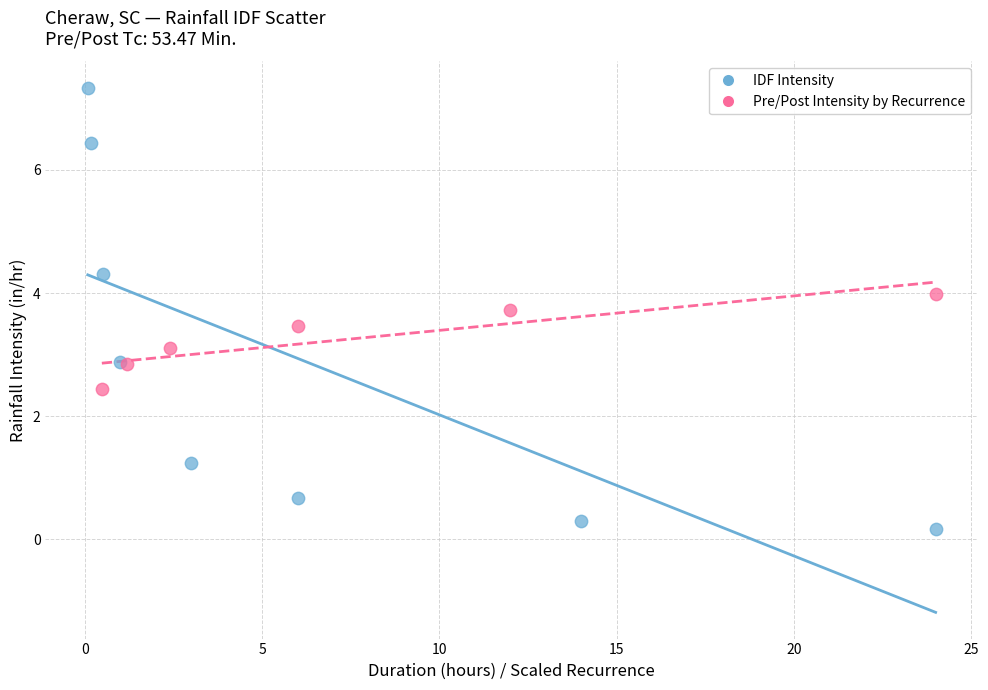

Which series contains the lowest Y value?

IDF Intensity